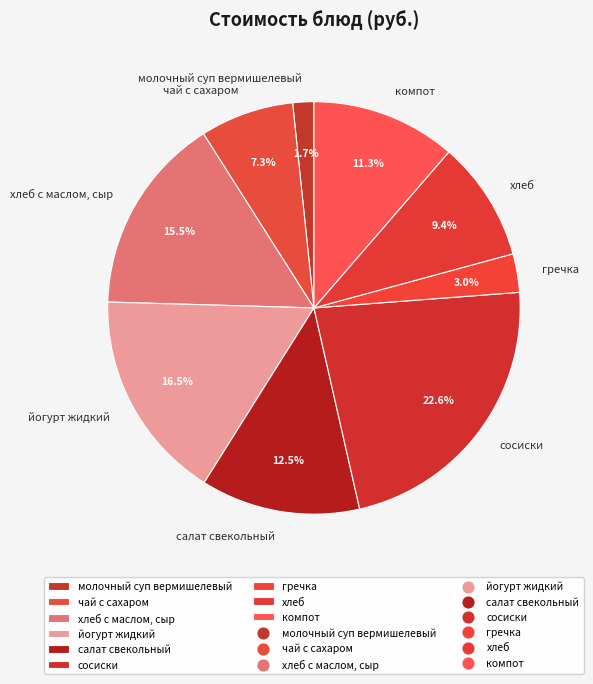

How many slices are in this pie chart?

9